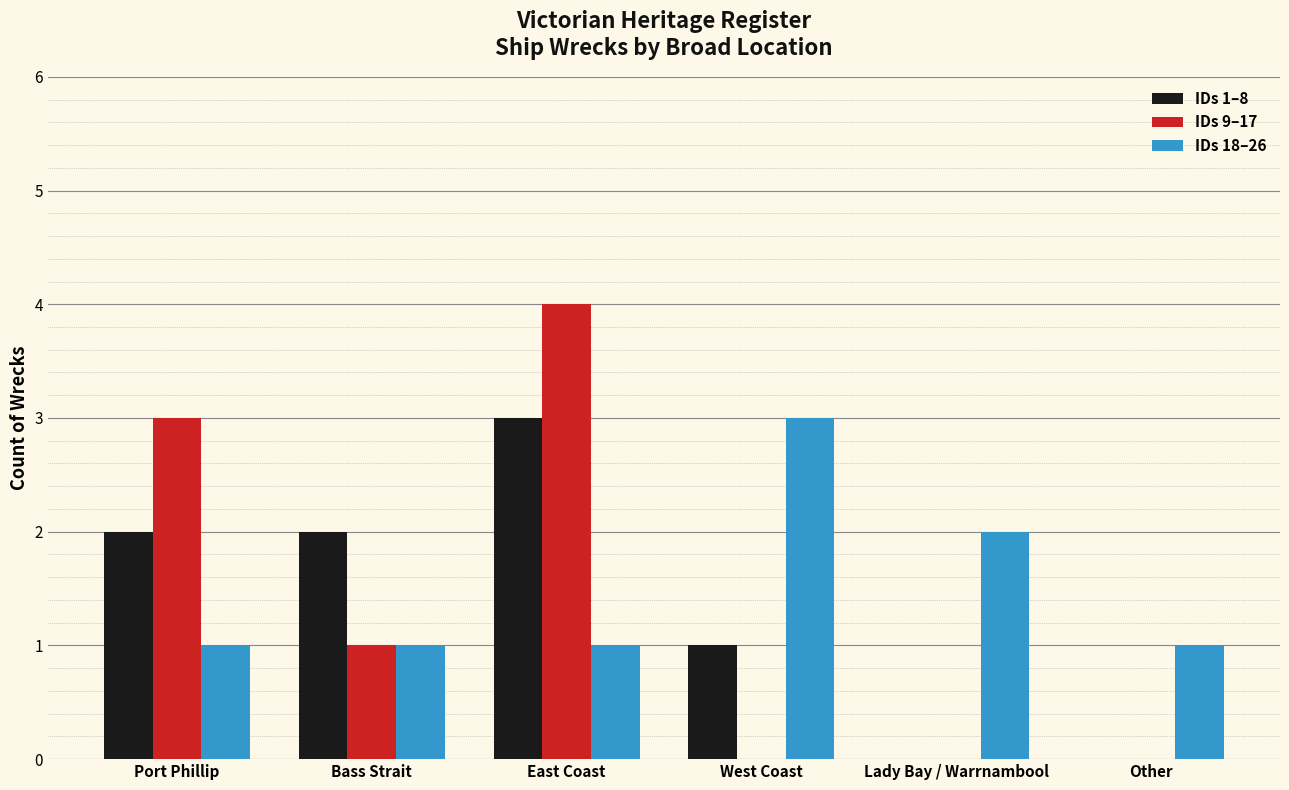

Count the number of data series in this chart.

3